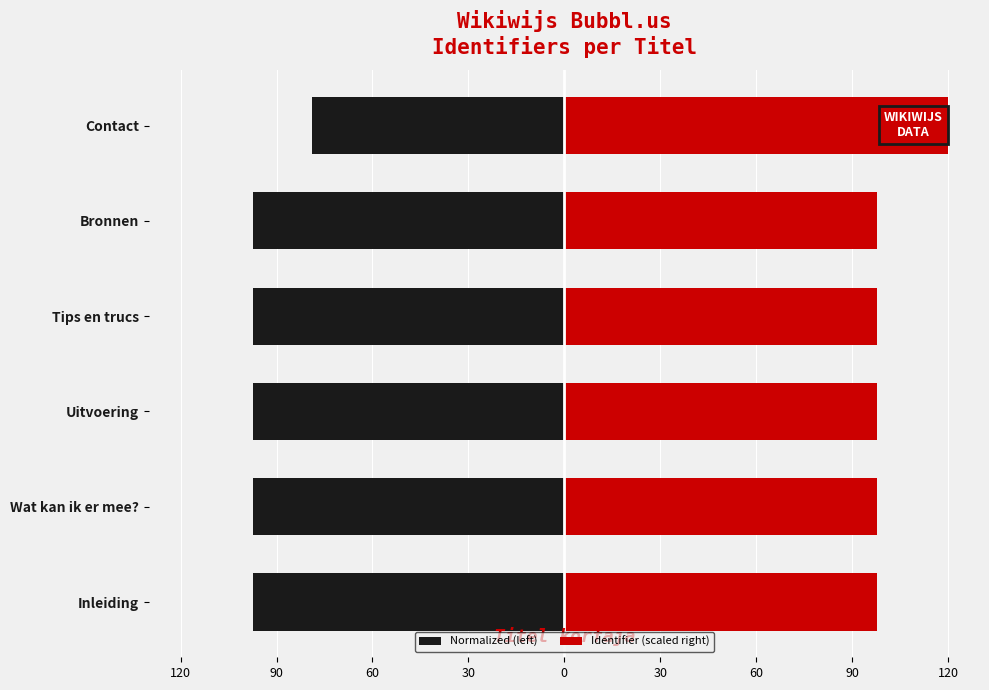

Reading right to left, list all the values displayed in this chart.

Normalized (left): -79.0	-97.5	-97.5	-97.5	-97.5	-97.5
Identifier (scaled right): 120.0	97.9	97.9	97.9	97.9	97.9